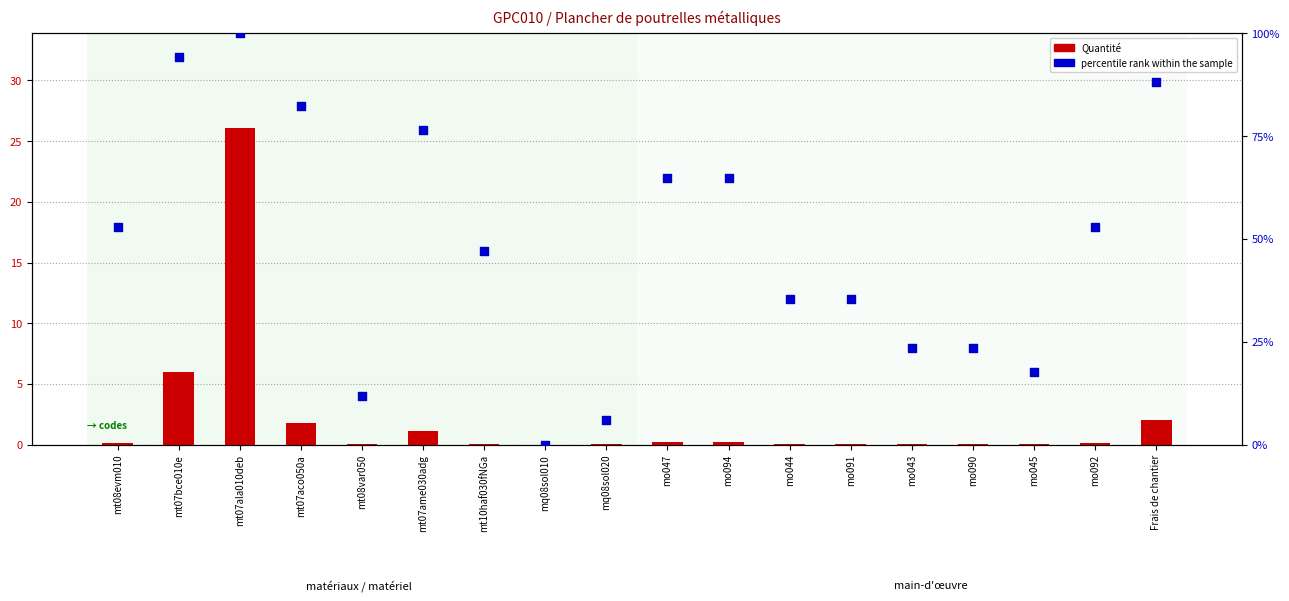

Which series contains the lowest Y value?

percentile rank within the sample